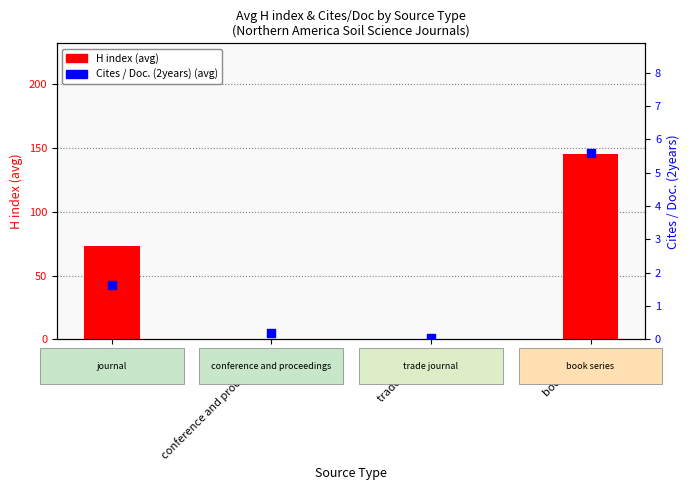

What are all the series names shown in the legend?

H index, Cites / Doc. (2years)